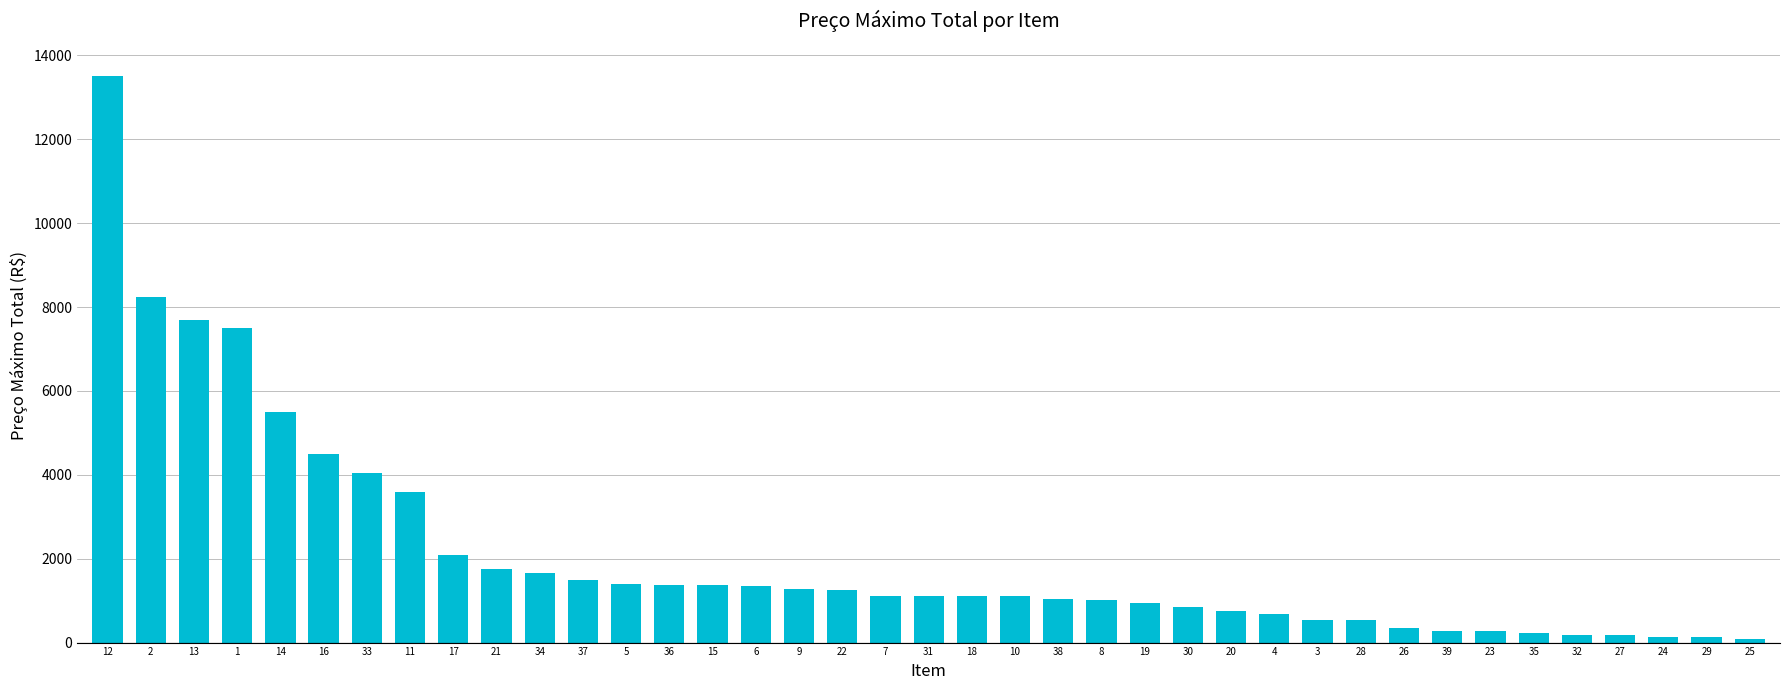

What is the sum of all values?

82255.1